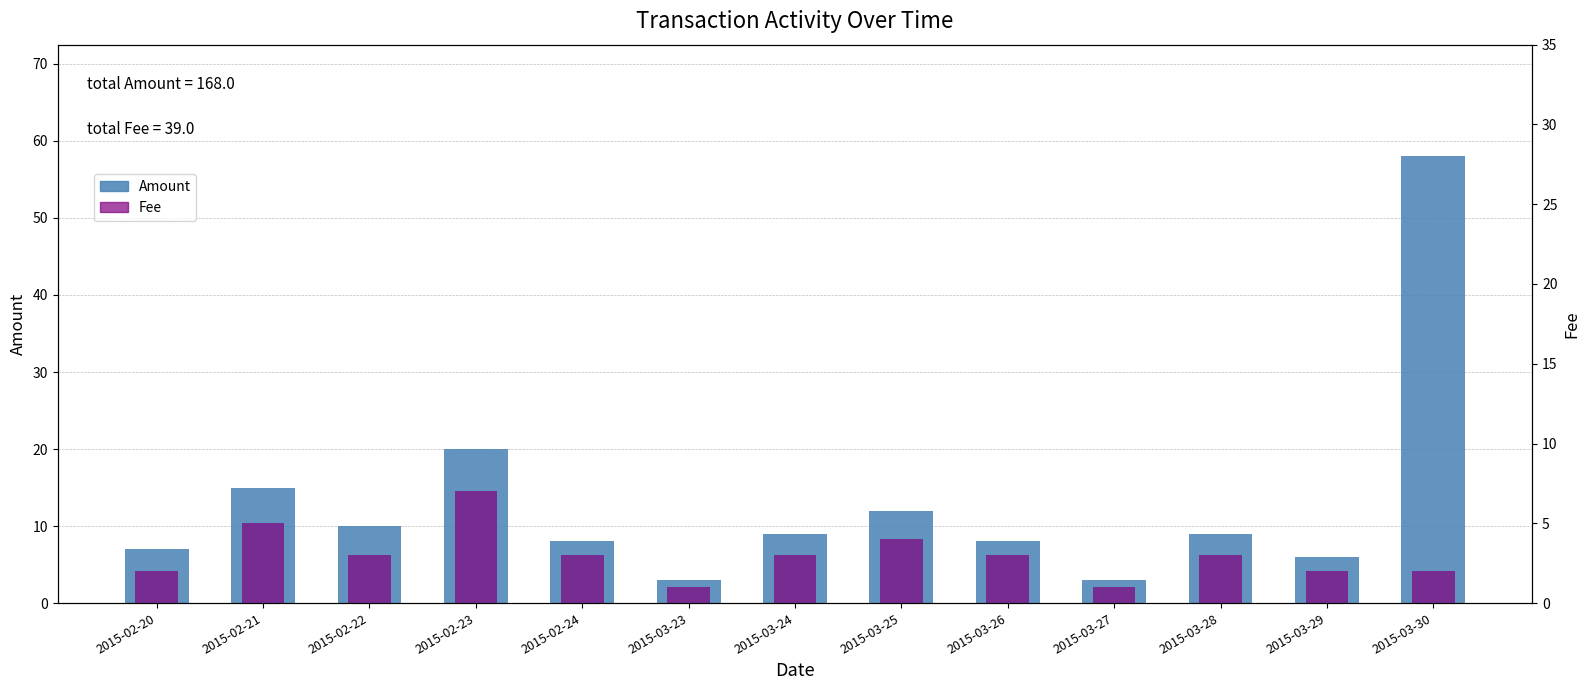

The value of Amount at 2015-02-23 is 20. True or false?

True